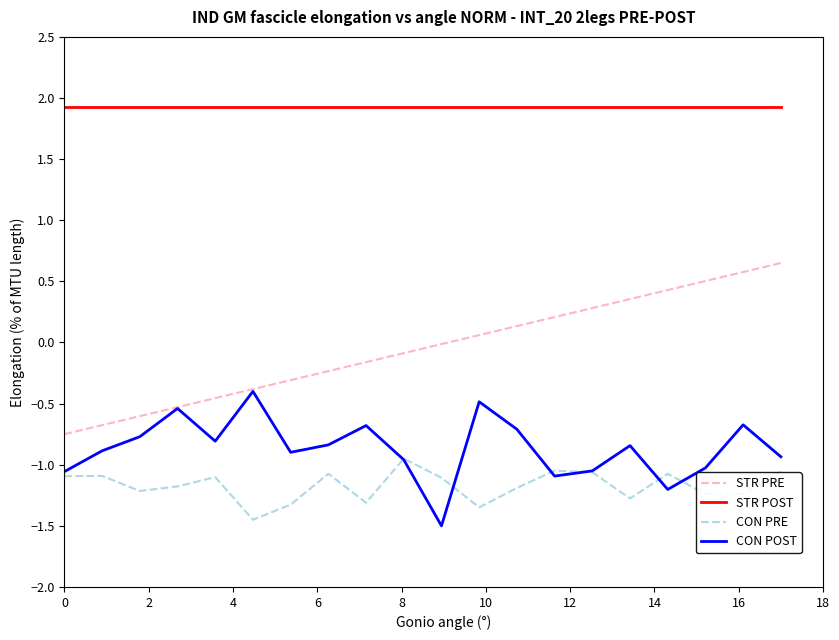

Rank the series by their maximum value, from lowest to highest.

CON PRE, CON POST, STR PRE, STR POST